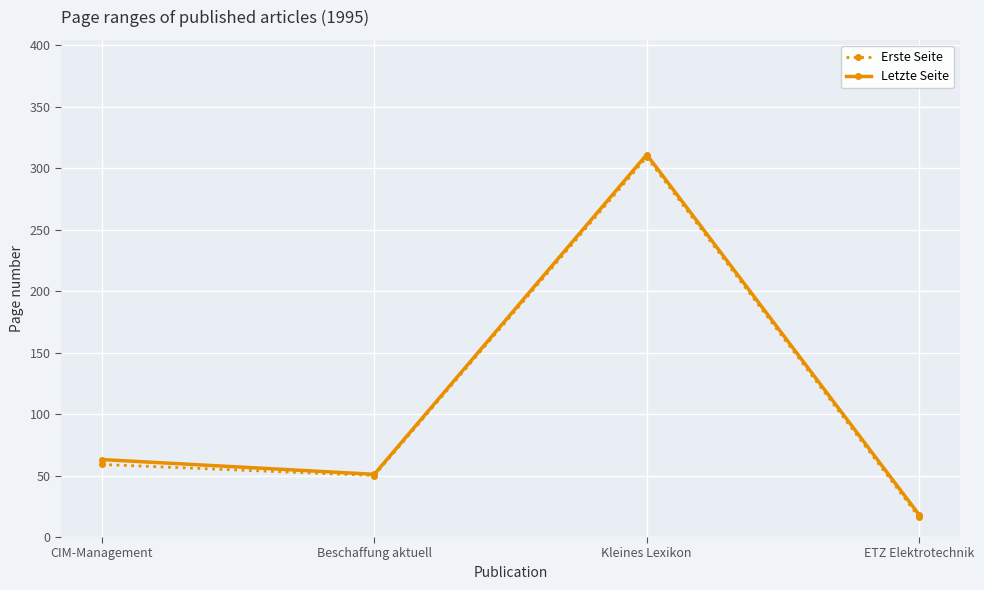

What position from the left is CIM-Management?

1